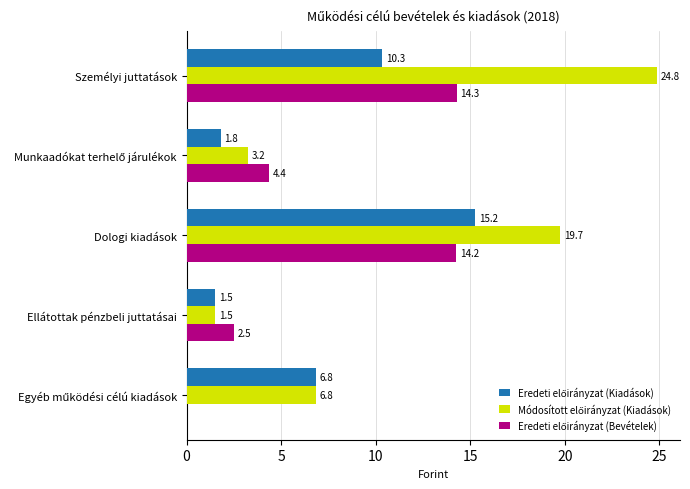

At which category does the chart reach its peak across all series?

Személyi juttatások